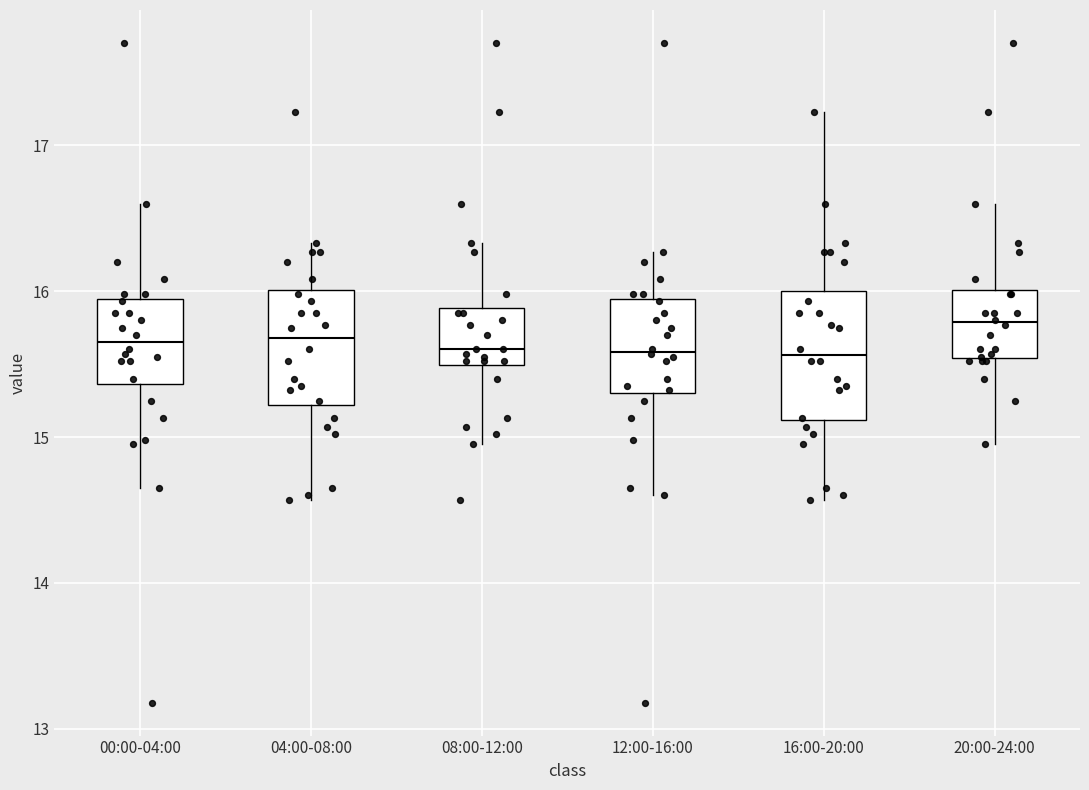

Reading left to right, read every box against the y-axis: the position of its median line, the range the box covers, and the ends of its whiskers. The values are not printed on the chart, so give them approximately, as read against the axis.

00:00-04:00: median 15.7, box 15.4 to 15.9, whiskers 14.7 to 16.6
04:00-08:00: median 15.7, box 15.2 to 16.0, whiskers 14.6 to 16.3
08:00-12:00: median 15.6, box 15.5 to 15.9, whiskers 15.0 to 16.3
12:00-16:00: median 15.6, box 15.3 to 15.9, whiskers 14.6 to 16.3
16:00-20:00: median 15.6, box 15.1 to 16.0, whiskers 14.6 to 17.2
20:00-24:00: median 15.8, box 15.5 to 16.0, whiskers 15.0 to 16.6